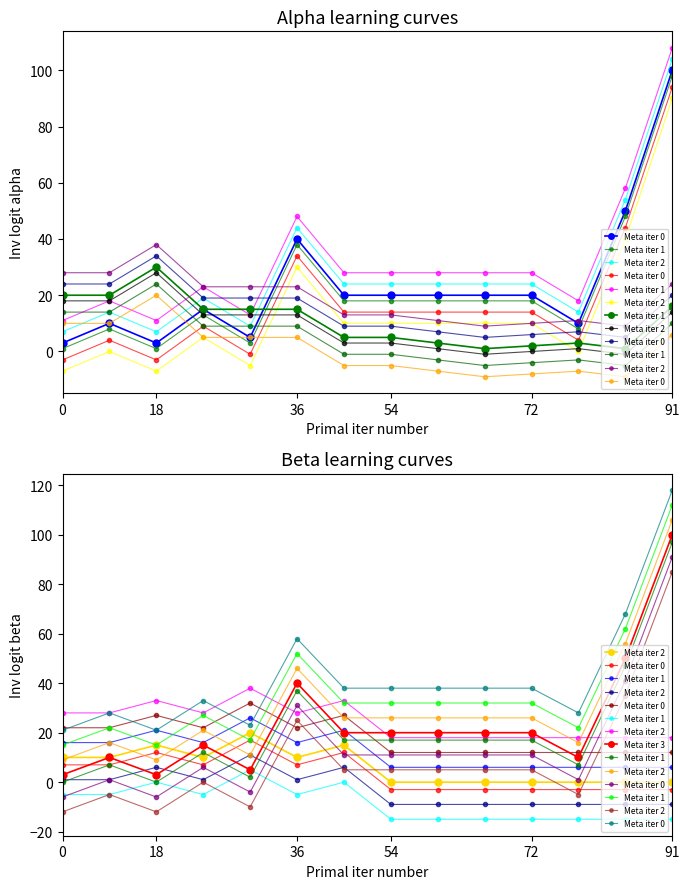

List the series in order of their overall mean, highest first.

Meta iter 0, Meta iter 1, Meta iter 3, Meta iter 2